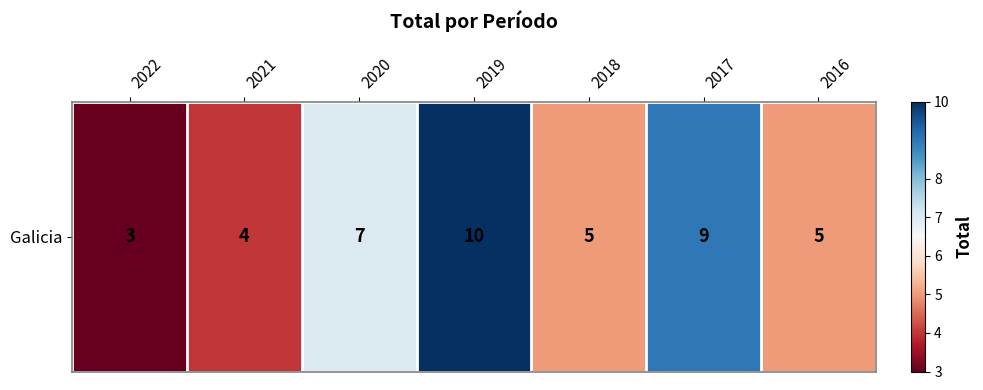

What is the difference between the maximum and minimum values?

7